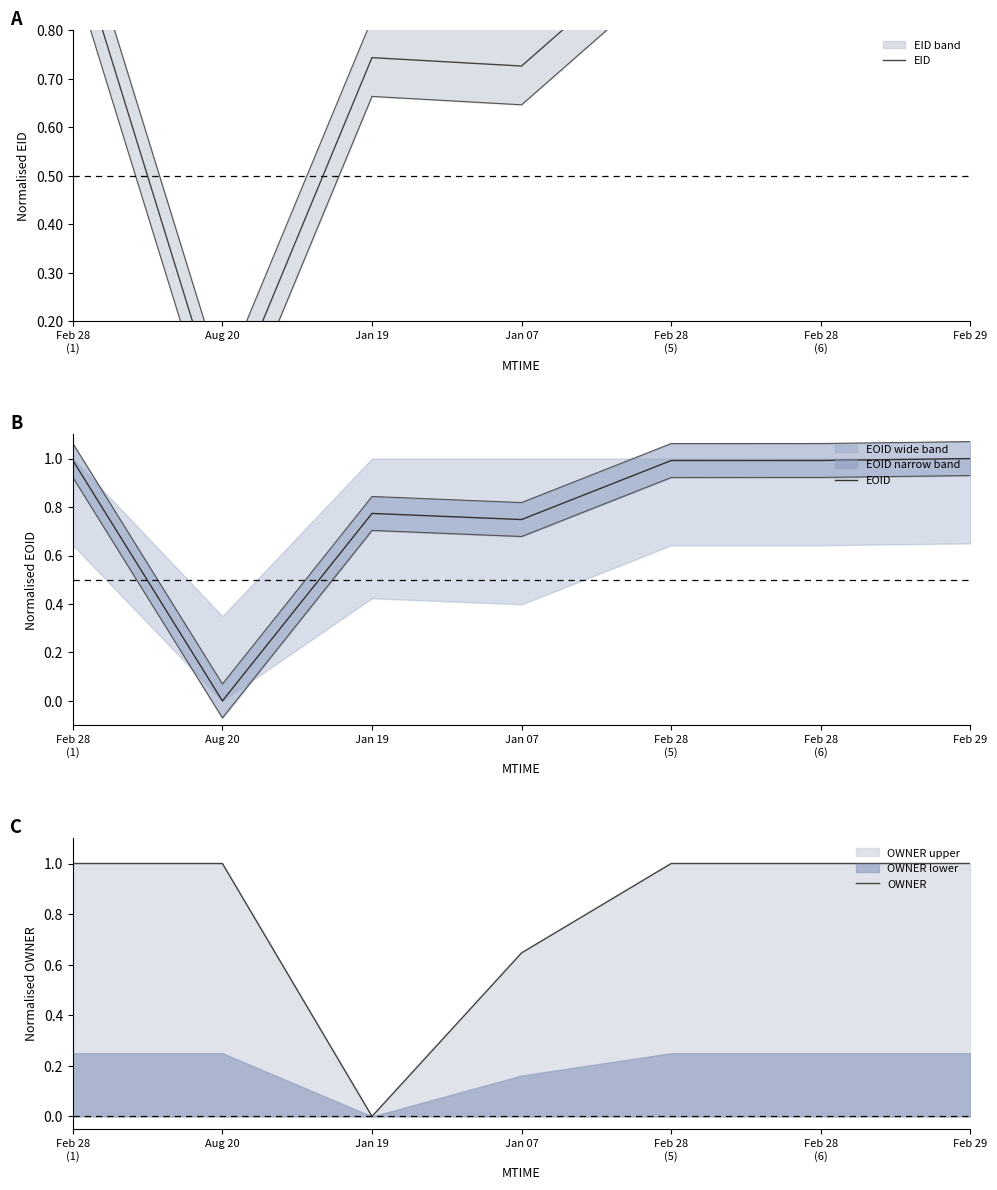

What is the average value of the EOID series?

0.8